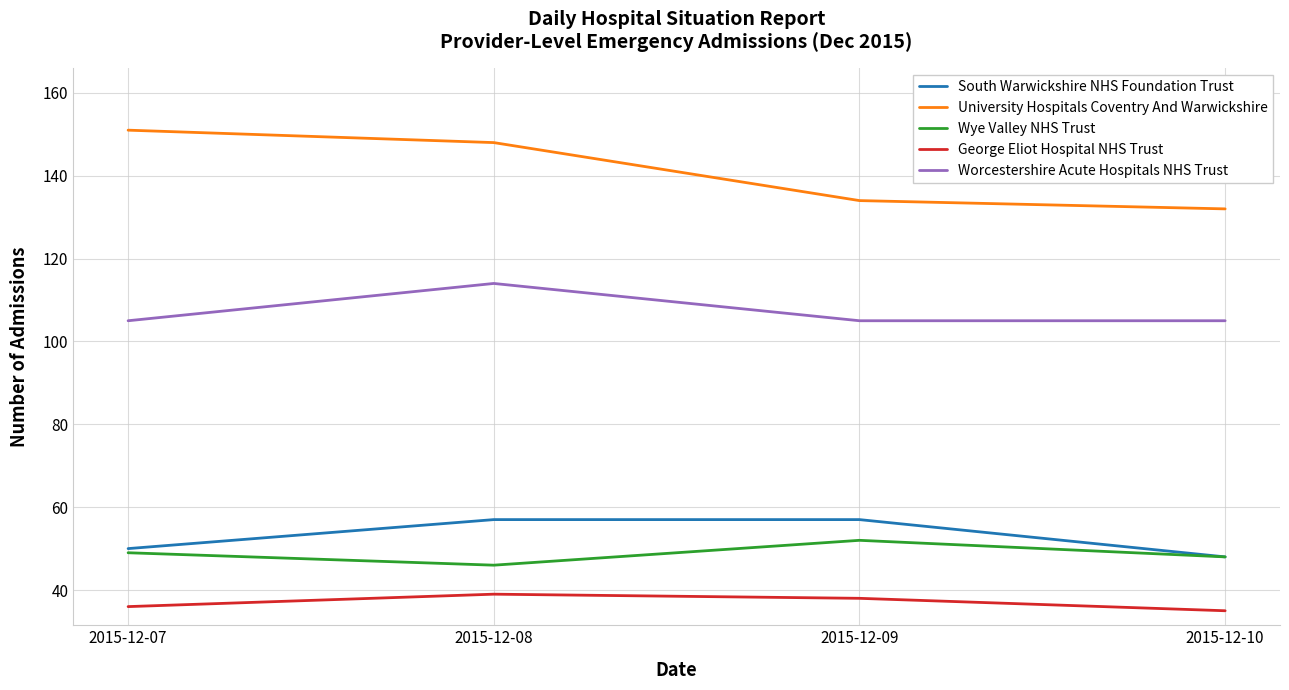

The Wye Valley NHS Trust series shows 46 at 2015-12-08. True or false?

True